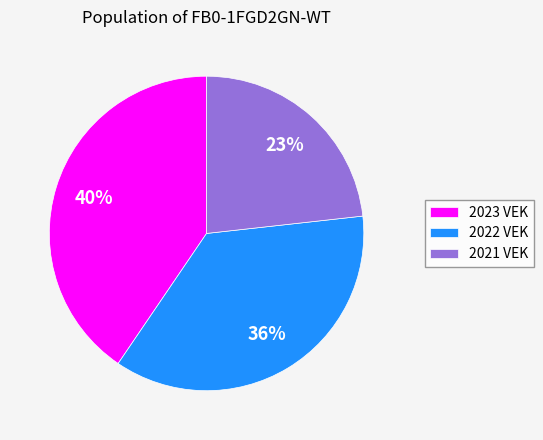

Which has a higher value, 2022 VEK or 2021 VEK?

2022 VEK